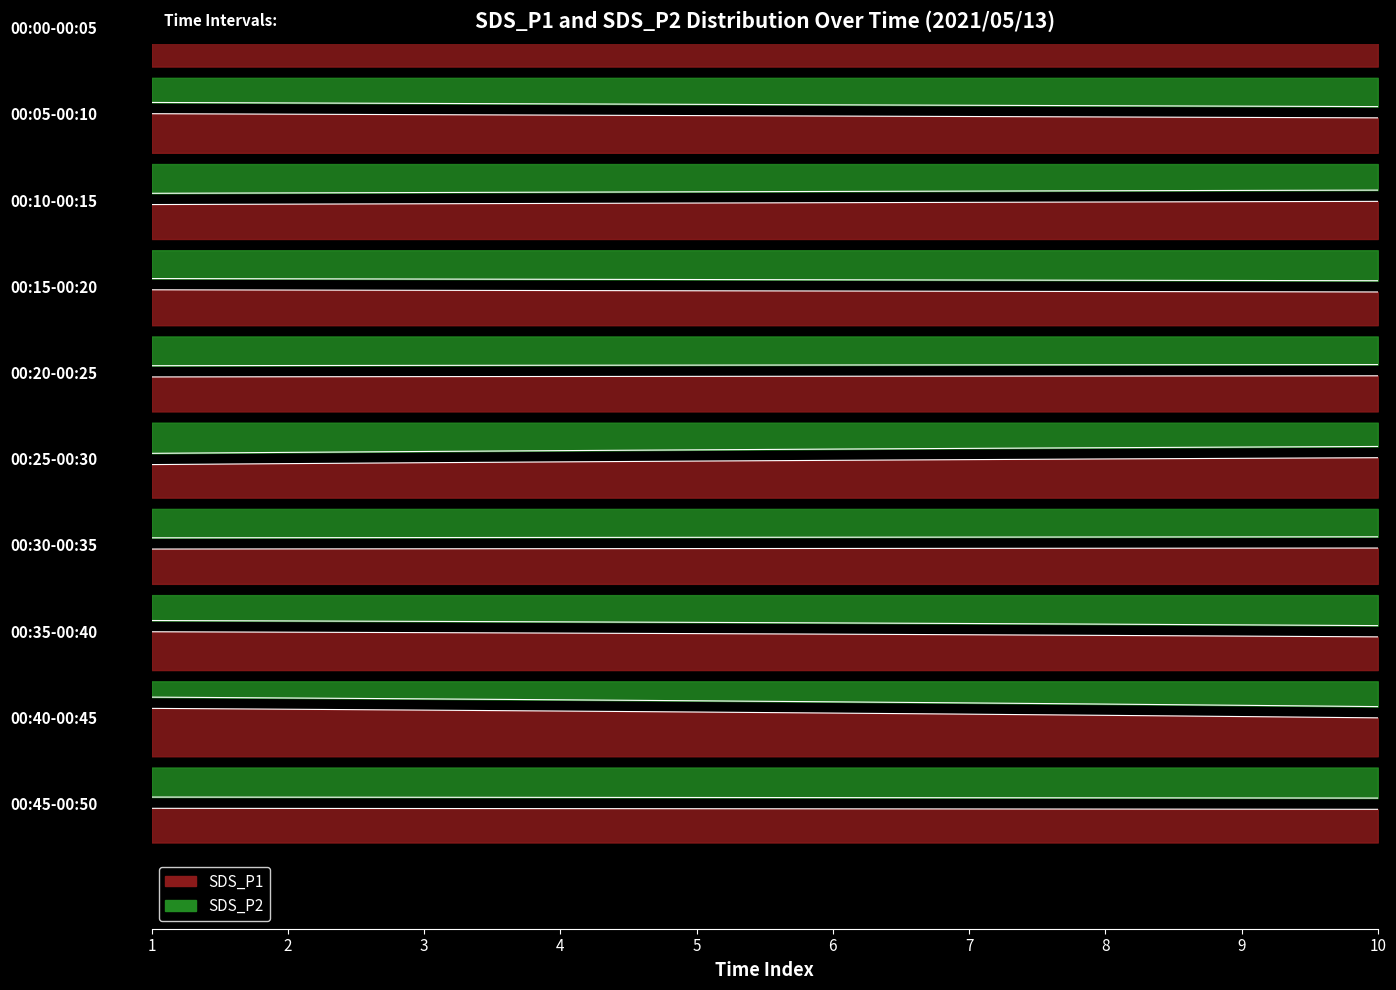

Which series has the largest total across all categories?

SDS_P1